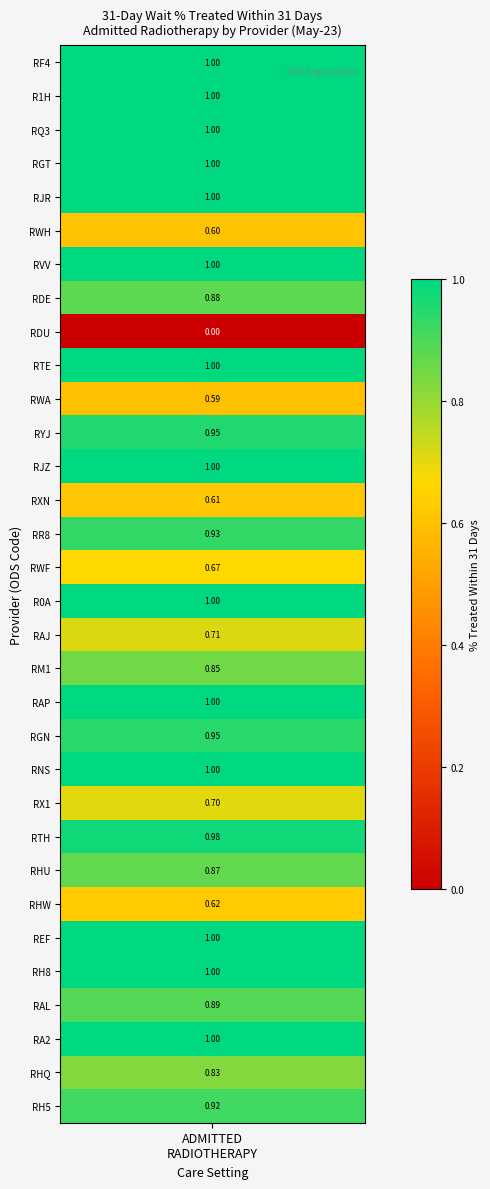

What is the difference between the second highest and minimum values?

1.0